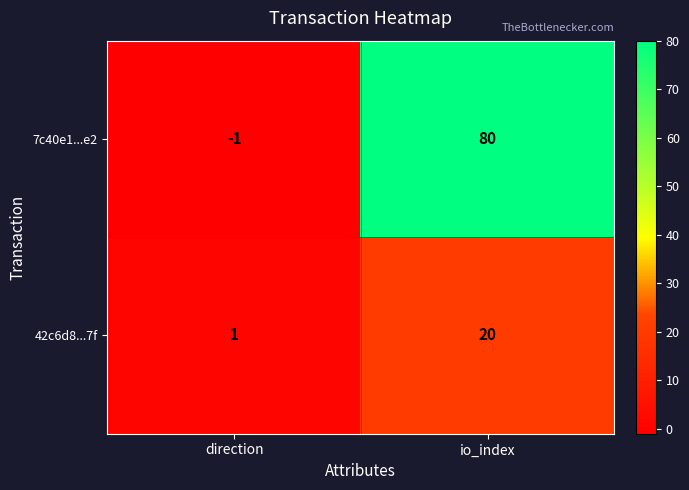

Between direction and io_index, which series saw the biggest shift?

7c40e1...e2